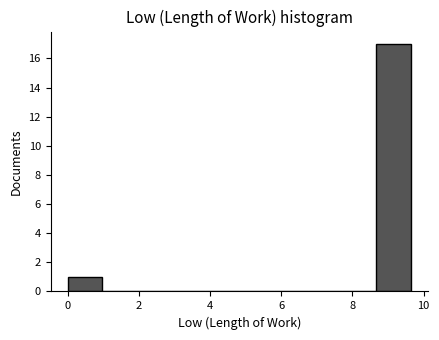

Reading left to right, transcribe this chart: for each bar, give the range it covers on the x-axis and its height. Neither the bar edges nor the heights are printed on the chart, so give them approximately, as read against the axes.

0.0 to 1.0: 1
1.0 to 2.0: 0
2.0 to 2.8: 0
2.8 to 3.8: 0
3.8 to 4.8: 0
4.8 to 5.8: 0
5.8 to 6.8: 0
6.8 to 7.8: 0
7.8 to 8.6: 0
8.6 to 9.6: 17